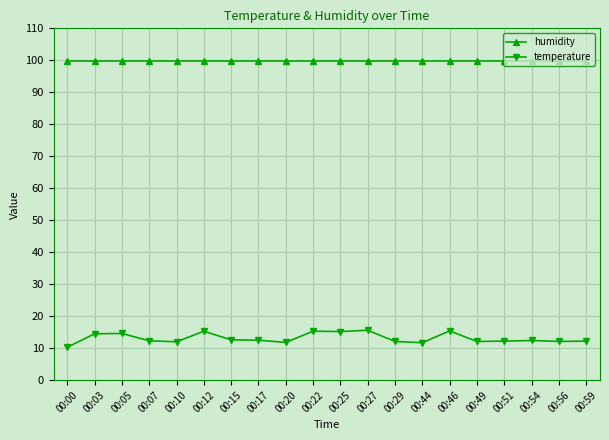

What is the average value of the humidity series?

99.9